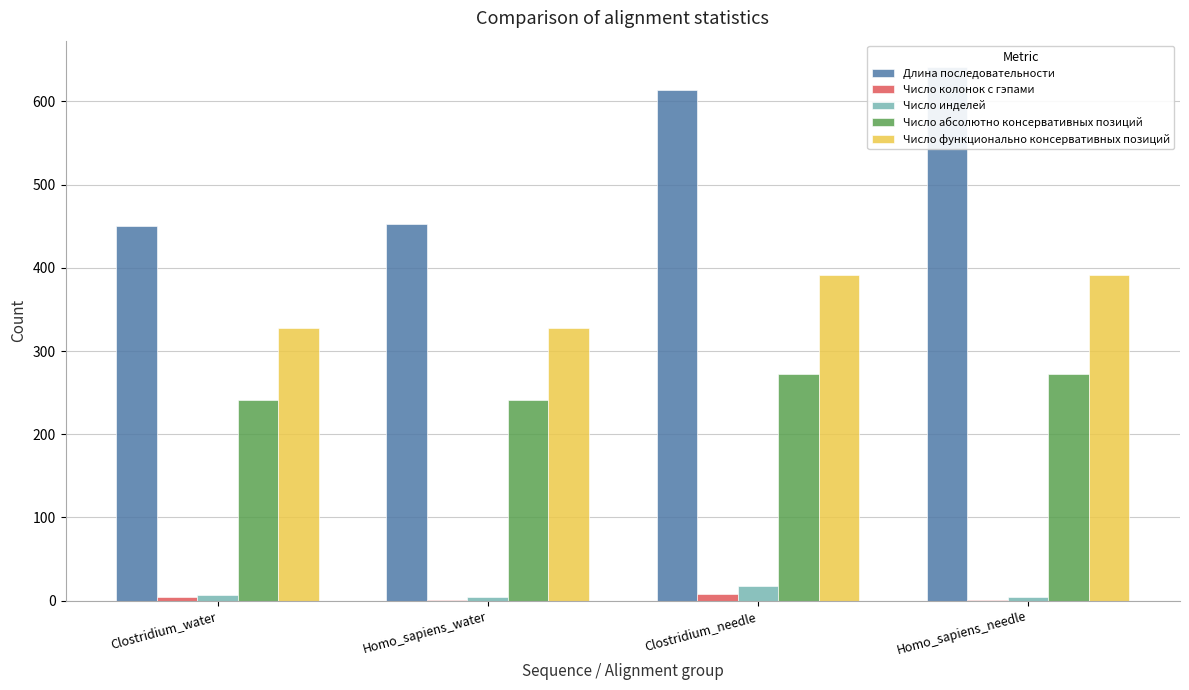

What is the difference between the maximum and minimum values in the Число функционально консервативных позиций series?

63